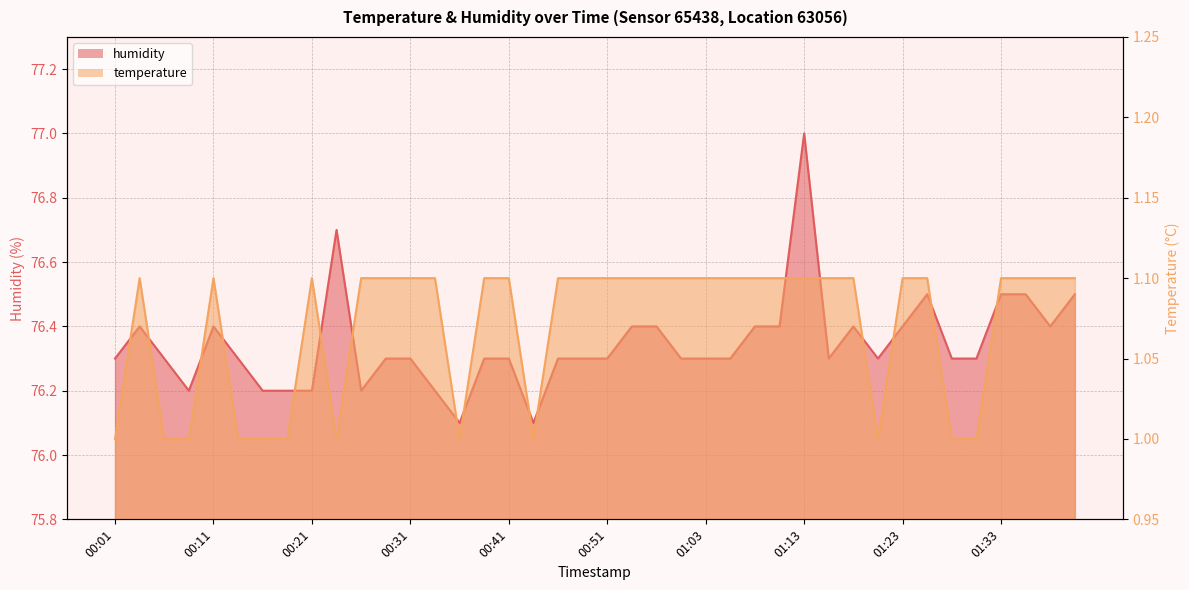

What position from the left is 00:38?

16